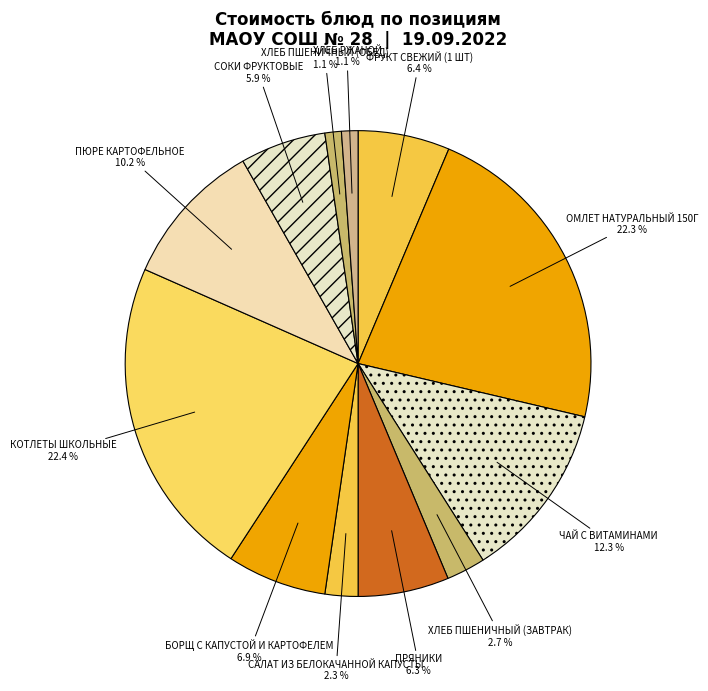

Is there a majority slice in this chart?

No